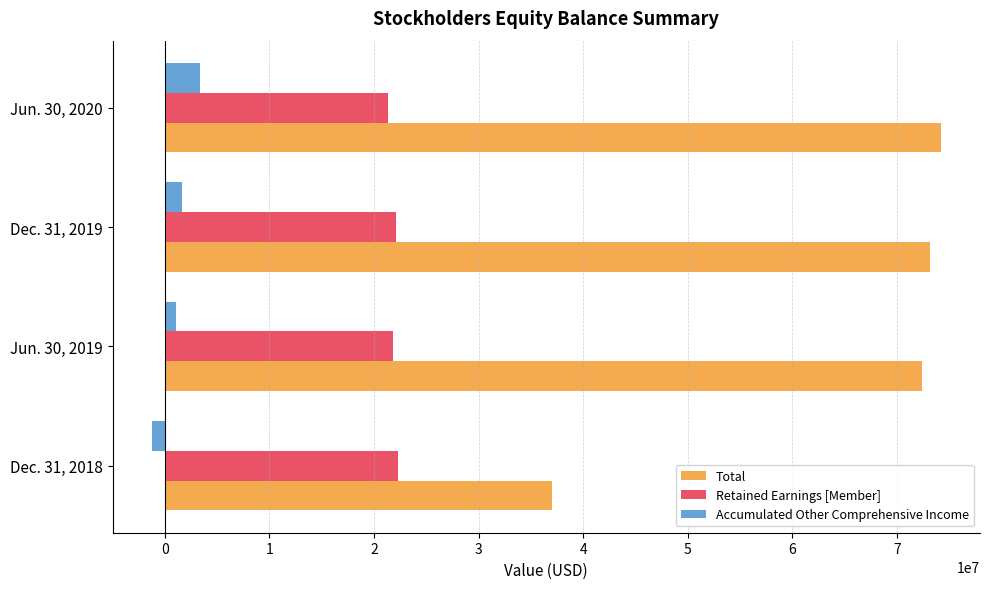

At how many categories does at least one series exceed 40890300?

3